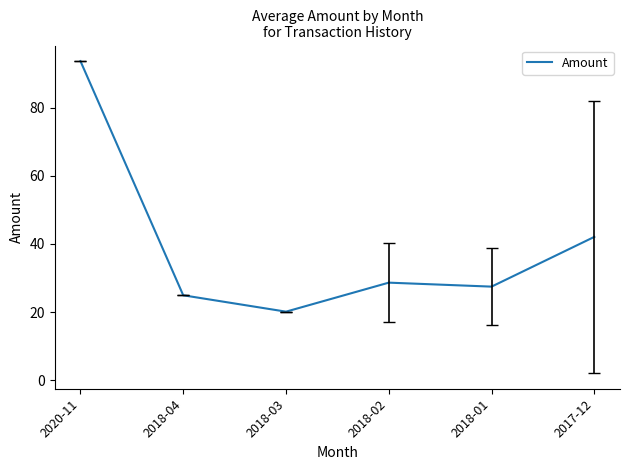

What is the ratio of the value at 2020-11 to the value at 2018-04?

3.8